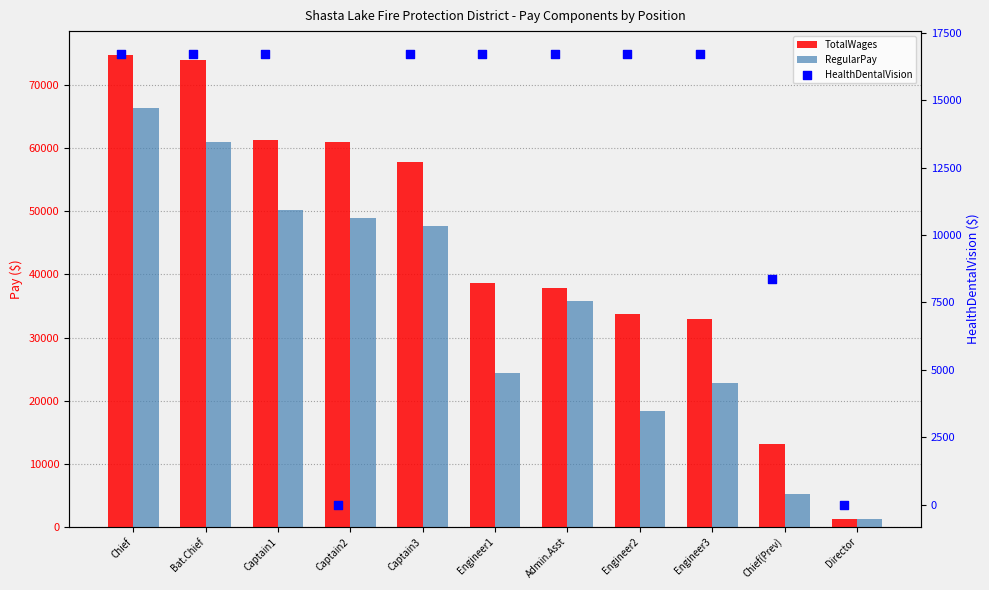

What are all the series names shown in the legend?

TotalWages, RegularPay, HealthDentalVision